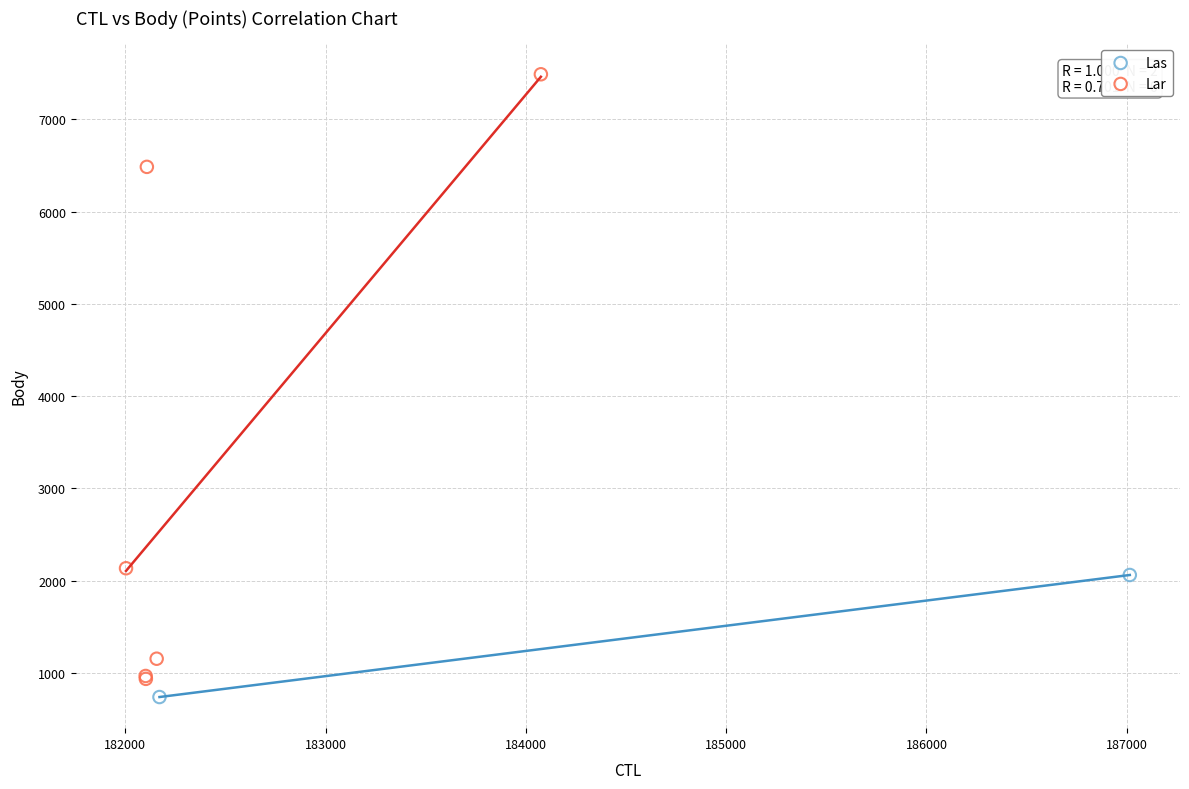

What are all the series names shown in the legend?

Las, Lar